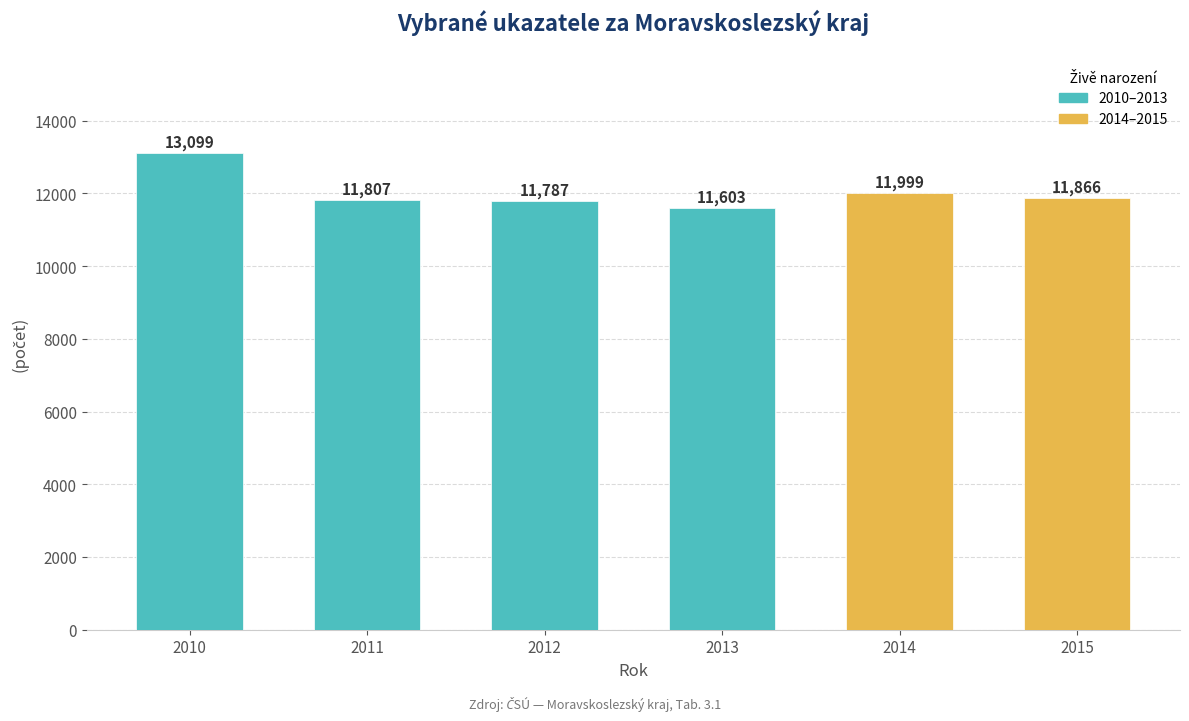

What is the sum of all values?

72161